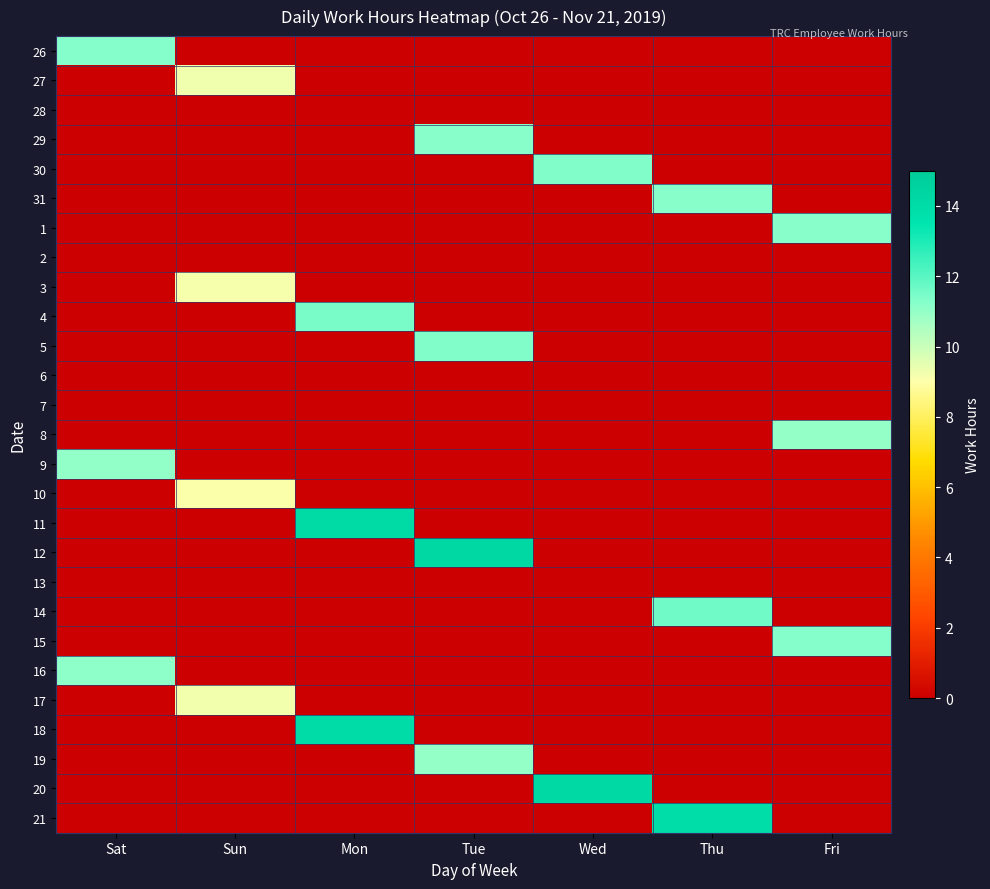

Reading right to left, transcribe all the data shown in this chart.

26: Fri=0.0	Thu=0.0	Wed=0.0	Tue=0.0	Mon=0.0	Sun=0.0	Sat=11.3
27: Fri=0.0	Thu=0.0	Wed=0.0	Tue=0.0	Mon=0.0	Sun=9.3	Sat=0.0
28: Fri=0.0	Thu=0.0	Wed=0.0	Tue=0.0	Mon=0.0	Sun=0.0	Sat=0.0
29: Fri=0.0	Thu=0.0	Wed=0.0	Tue=11.2	Mon=0.0	Sun=0.0	Sat=0.0
30: Fri=0.0	Thu=0.0	Wed=11.3	Tue=0.0	Mon=0.0	Sun=0.0	Sat=0.0
31: Fri=0.0	Thu=11.2	Wed=0.0	Tue=0.0	Mon=0.0	Sun=0.0	Sat=0.0
1: Fri=11.2	Thu=0.0	Wed=0.0	Tue=0.0	Mon=0.0	Sun=0.0	Sat=0.0
2: Fri=0.0	Thu=0.0	Wed=0.0	Tue=0.0	Mon=0.0	Sun=0.0	Sat=0.0
3: Fri=0.0	Thu=0.0	Wed=0.0	Tue=0.0	Mon=0.0	Sun=9.2	Sat=0.0
4: Fri=0.0	Thu=0.0	Wed=0.0	Tue=0.0	Mon=11.5	Sun=0.0	Sat=0.0
5: Fri=0.0	Thu=0.0	Wed=0.0	Tue=11.3	Mon=0.0	Sun=0.0	Sat=0.0
6: Fri=0.0	Thu=0.0	Wed=0.0	Tue=0.0	Mon=0.0	Sun=0.0	Sat=0.0
7: Fri=0.0	Thu=0.0	Wed=0.0	Tue=0.0	Mon=0.0	Sun=0.0	Sat=0.0
8: Fri=11.0	Thu=0.0	Wed=0.0	Tue=0.0	Mon=0.0	Sun=0.0	Sat=0.0
9: Fri=0.0	Thu=0.0	Wed=0.0	Tue=0.0	Mon=0.0	Sun=0.0	Sat=11.0
10: Fri=0.0	Thu=0.0	Wed=0.0	Tue=0.0	Mon=0.0	Sun=9.1	Sat=0.0
11: Fri=0.0	Thu=0.0	Wed=0.0	Tue=0.0	Mon=14.1	Sun=0.0	Sat=0.0
12: Fri=0.0	Thu=0.0	Wed=0.0	Tue=14.3	Mon=0.0	Sun=0.0	Sat=0.0
13: Fri=0.0	Thu=0.0	Wed=0.0	Tue=0.0	Mon=0.0	Sun=0.0	Sat=0.0
14: Fri=0.0	Thu=11.6	Wed=0.0	Tue=0.0	Mon=0.0	Sun=0.0	Sat=0.0
15: Fri=11.3	Thu=0.0	Wed=0.0	Tue=0.0	Mon=0.0	Sun=0.0	Sat=0.0
16: Fri=0.0	Thu=0.0	Wed=0.0	Tue=0.0	Mon=0.0	Sun=0.0	Sat=11.1
17: Fri=0.0	Thu=0.0	Wed=0.0	Tue=0.0	Mon=0.0	Sun=9.2	Sat=0.0
18: Fri=0.0	Thu=0.0	Wed=0.0	Tue=0.0	Mon=14.0	Sun=0.0	Sat=0.0
19: Fri=0.0	Thu=0.0	Wed=0.0	Tue=11.0	Mon=0.0	Sun=0.0	Sat=0.0
20: Fri=0.0	Thu=0.0	Wed=14.2	Tue=0.0	Mon=0.0	Sun=0.0	Sat=0.0
21: Fri=0.0	Thu=14.0	Wed=0.0	Tue=0.0	Mon=0.0	Sun=0.0	Sat=0.0